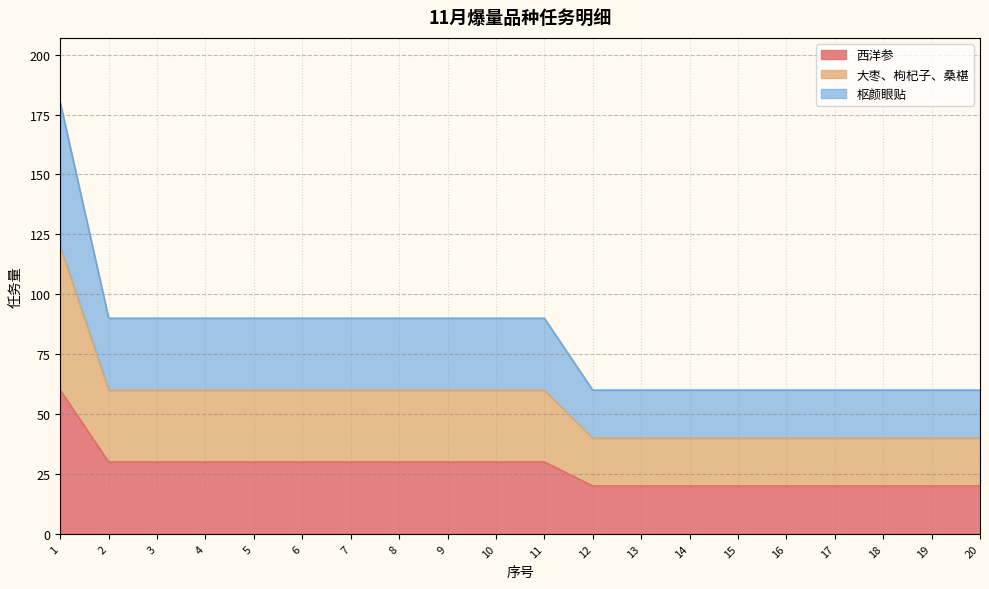

Count the 西洋参 values in the range 20 to 30.

19